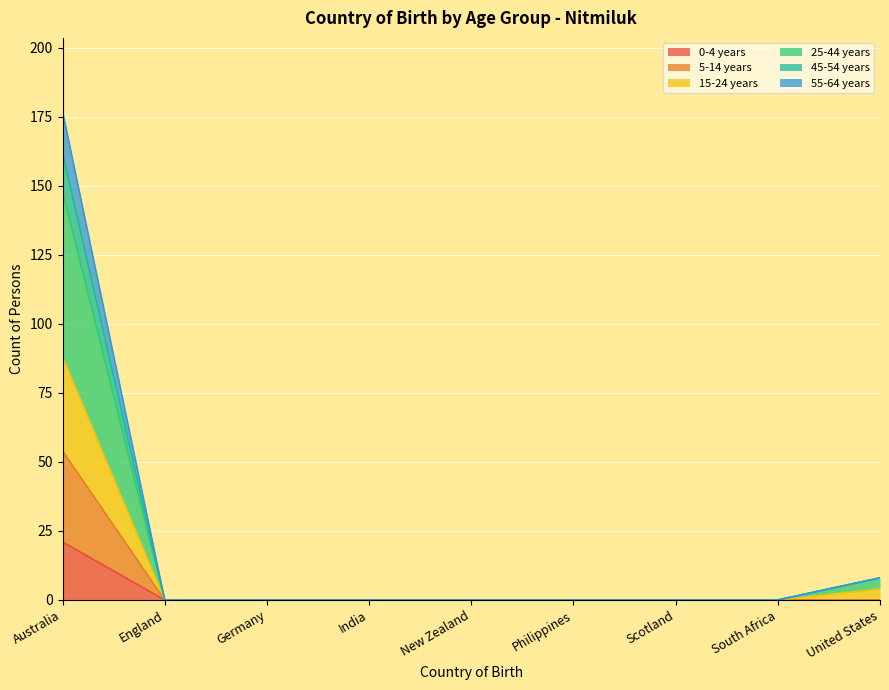

What are all the series names shown in the legend?

0-4 years, 5-14 years, 15-24 years, 25-44 years, 45-54 years, 55-64 years